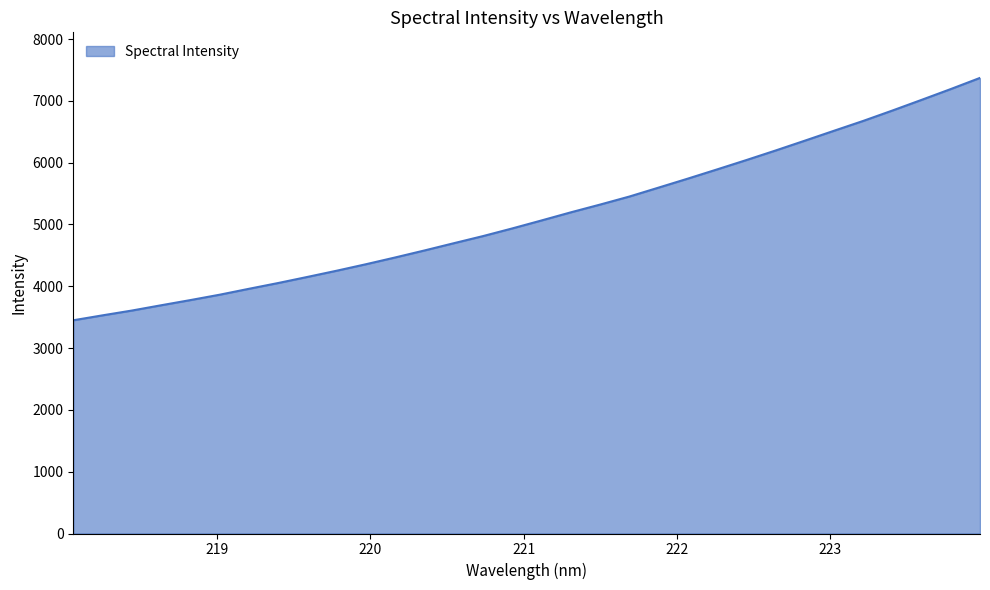

What is the maximum value shown in the chart?

7372.2